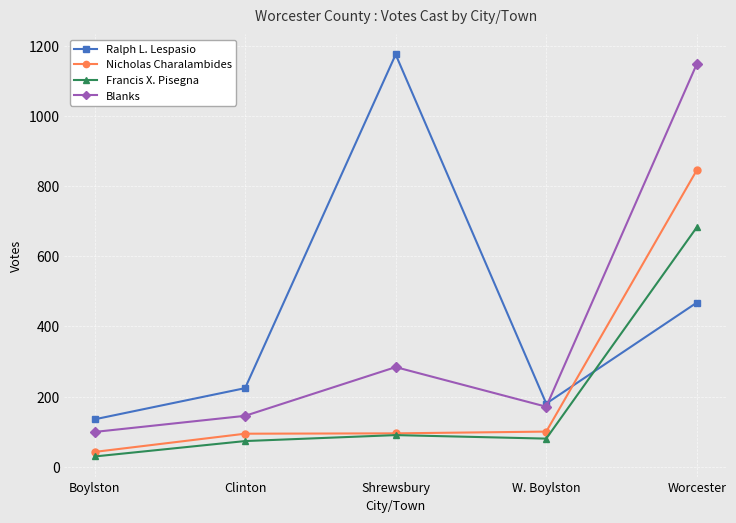

Is the value of Ralph L. Lespasio at W. Boylston greater than the value of Francis X. Pisegna at Clinton?

Yes